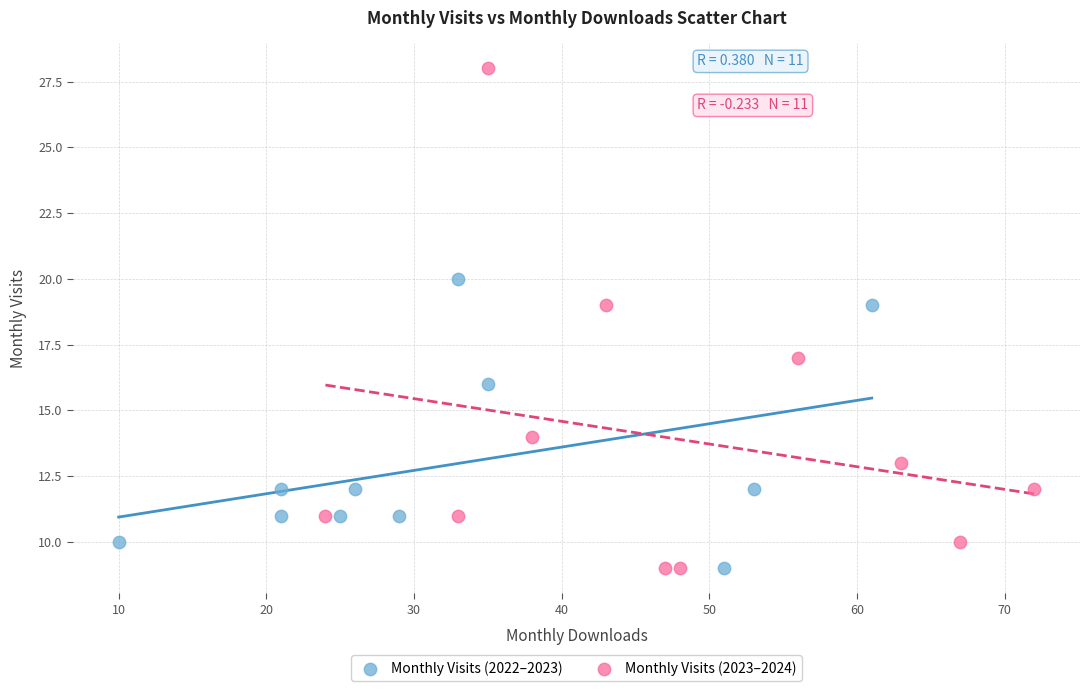

Which series contains the highest Y value?

Monthly Visits (2023–2024)